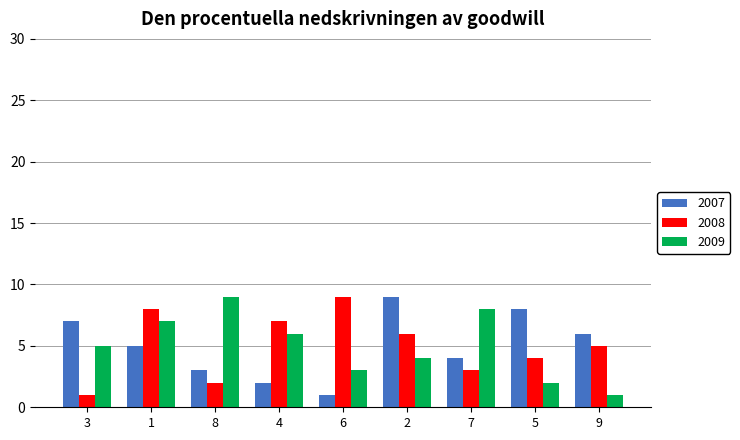

What is the average value of the 2008 series?

5